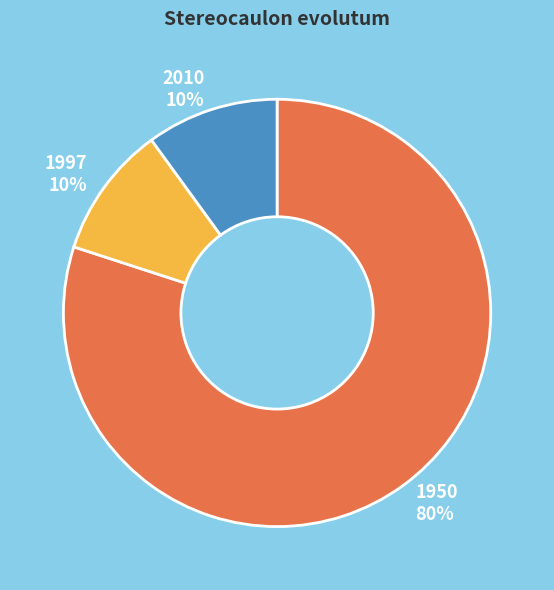

What is the majority slice?

1950